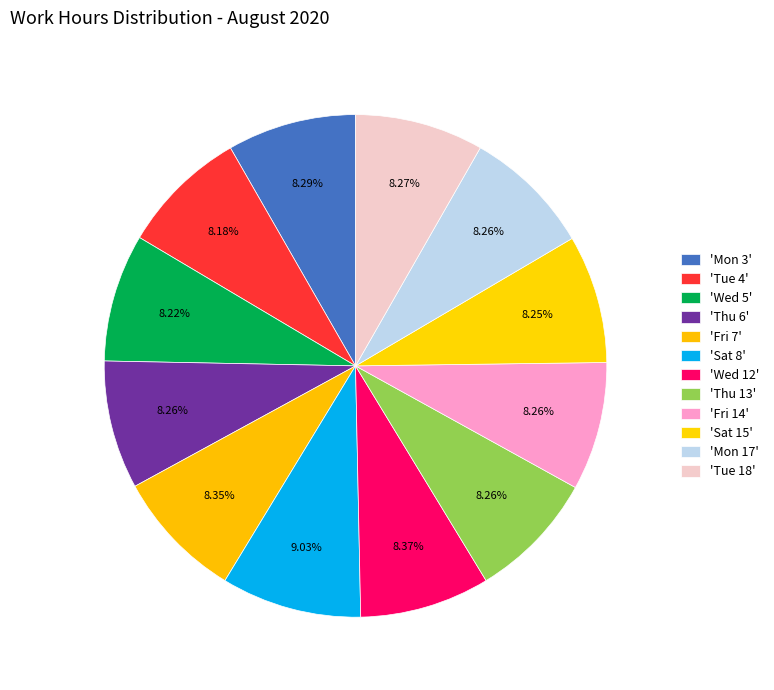

Count the number of slices in the pie.

12